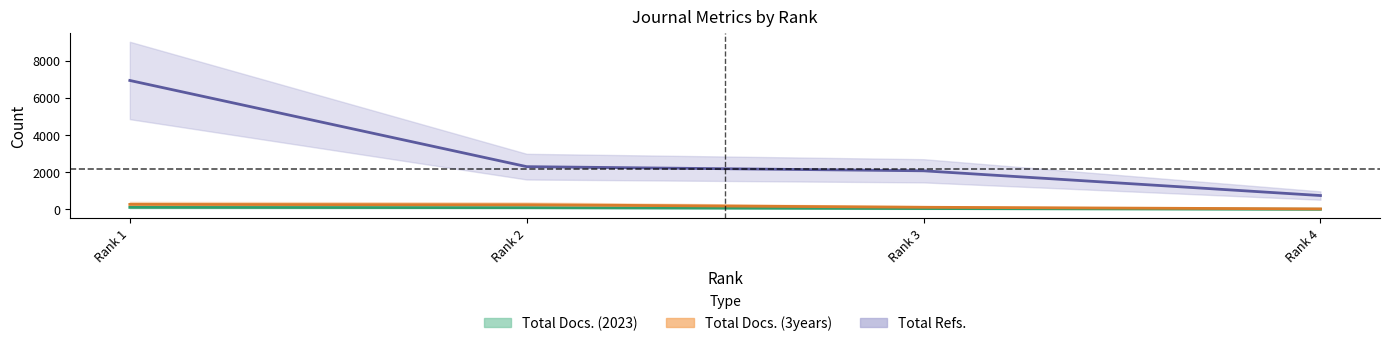

Is this an area chart (filled region under the line)?

No